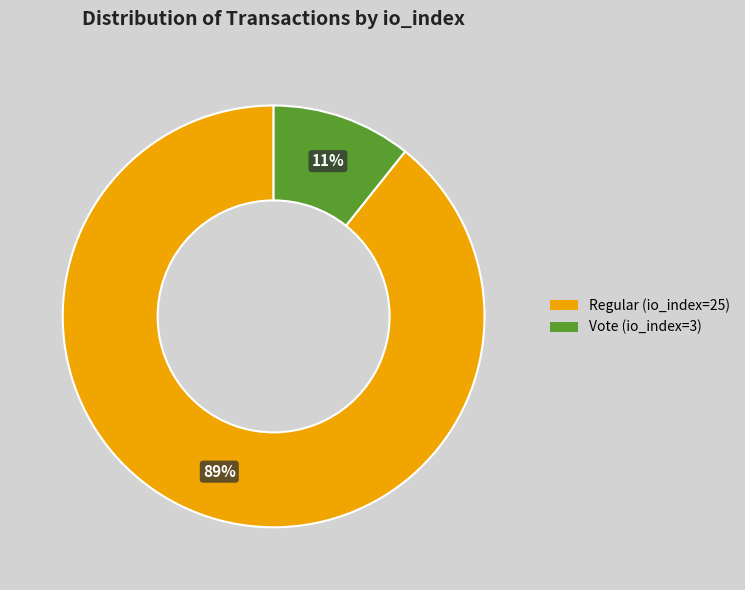

Which slice is the smallest?

Vote (io_index=3)